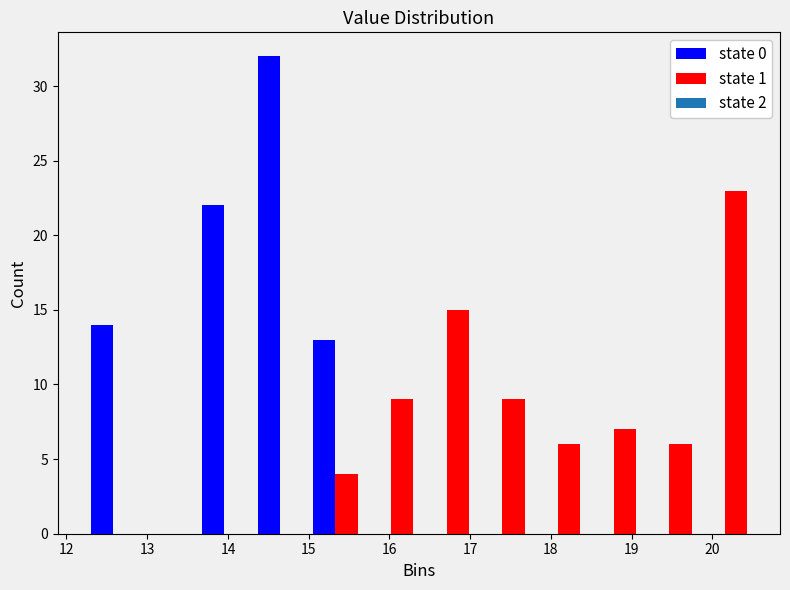

Reading left to right, list every range on the x-axis with the height of the bar of each series over it. Neither the bar edges nor the heights are printed on the chart, so give them approximately, as read against the axes.

12.2 to 12.9: state 0=14	state 1=0
12.9 to 13.6: state 0=0	state 1=0
13.6 to 14.3: state 0=22	state 1=0
14.3 to 15.0: state 0=32	state 1=0
15.0 to 15.7: state 0=13	state 1=4
15.7 to 16.4: state 0=0	state 1=9
16.4 to 17.1: state 0=0	state 1=15
17.1 to 17.7: state 0=0	state 1=9
17.7 to 18.4: state 0=0	state 1=6
18.4 to 19.1: state 0=0	state 1=7
19.1 to 19.8: state 0=0	state 1=6
19.8 to 20.5: state 0=0	state 1=23